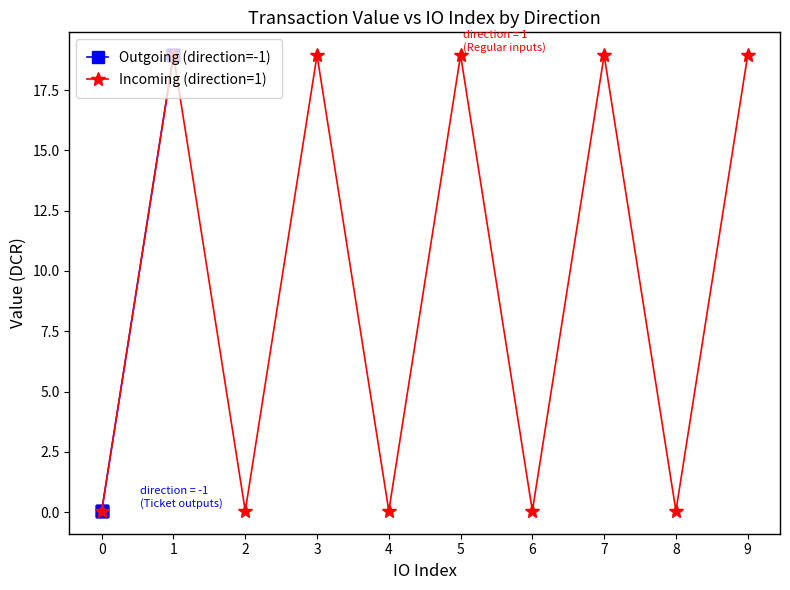

What is the sum of the Incoming (direction=1) values at 7 and 0?

19.0